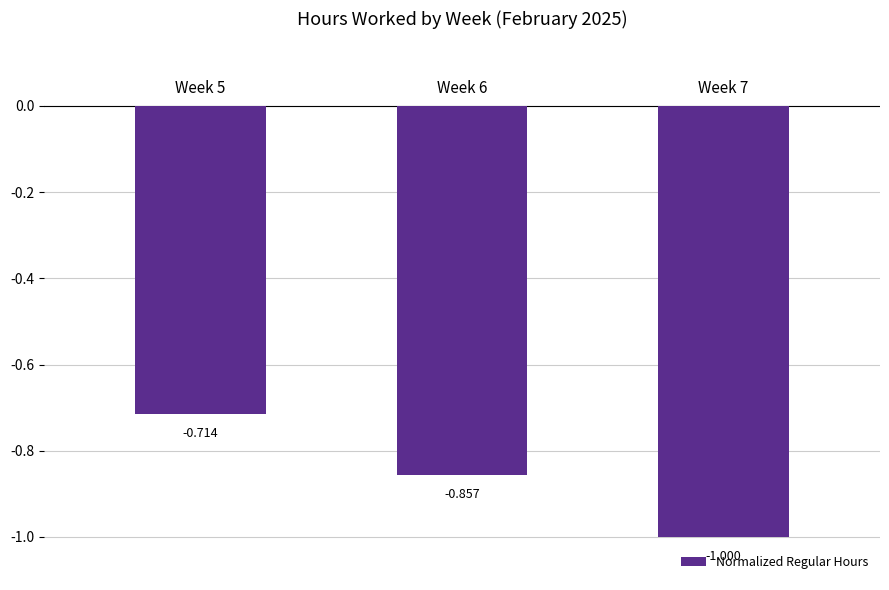

What is the greatest value displayed?

-0.7